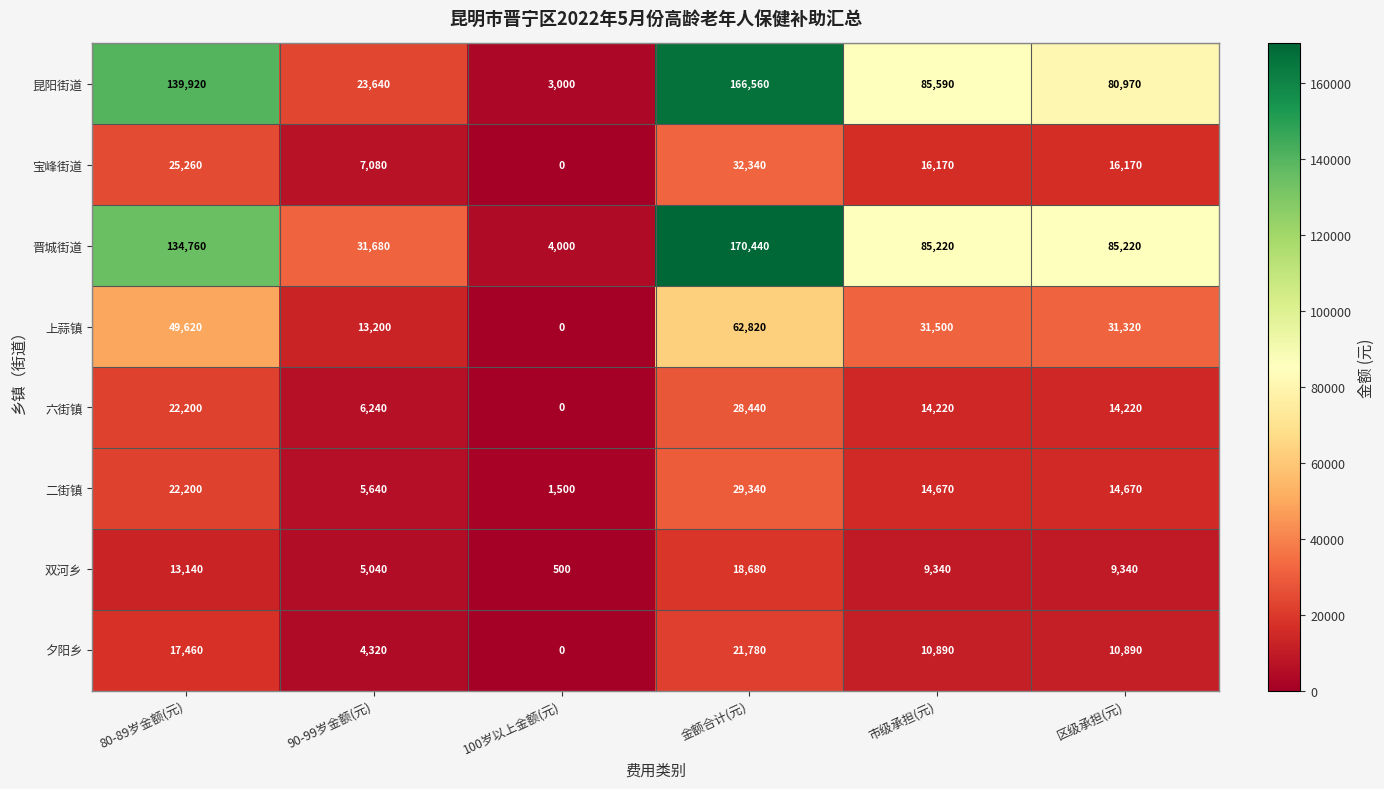

Which series changed the most between 90-99岁金额(元) and 金额合计(元)?

昆阳街道